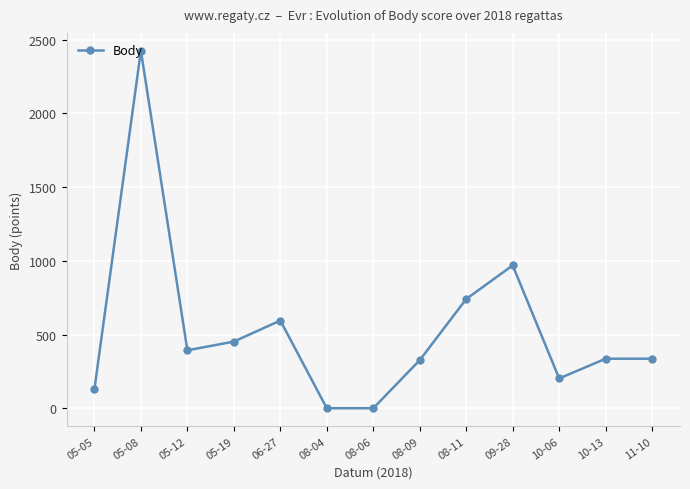

How many series are shown in this chart?

1